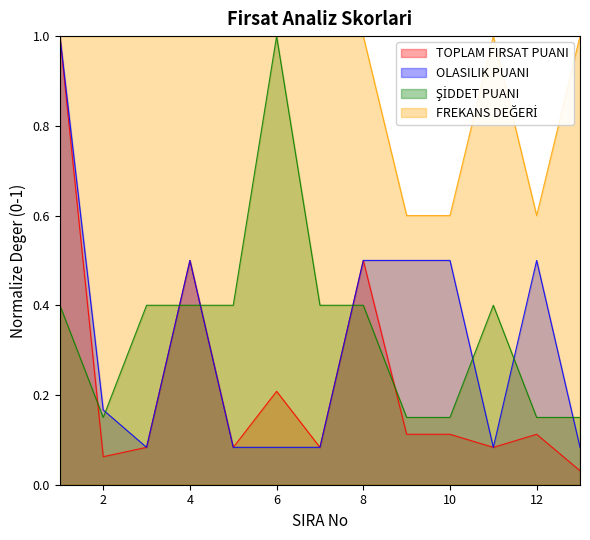

True or false: TOPLAM FIRSAT PUANI and ŞİDDET PUANI intersect in this chart.

True